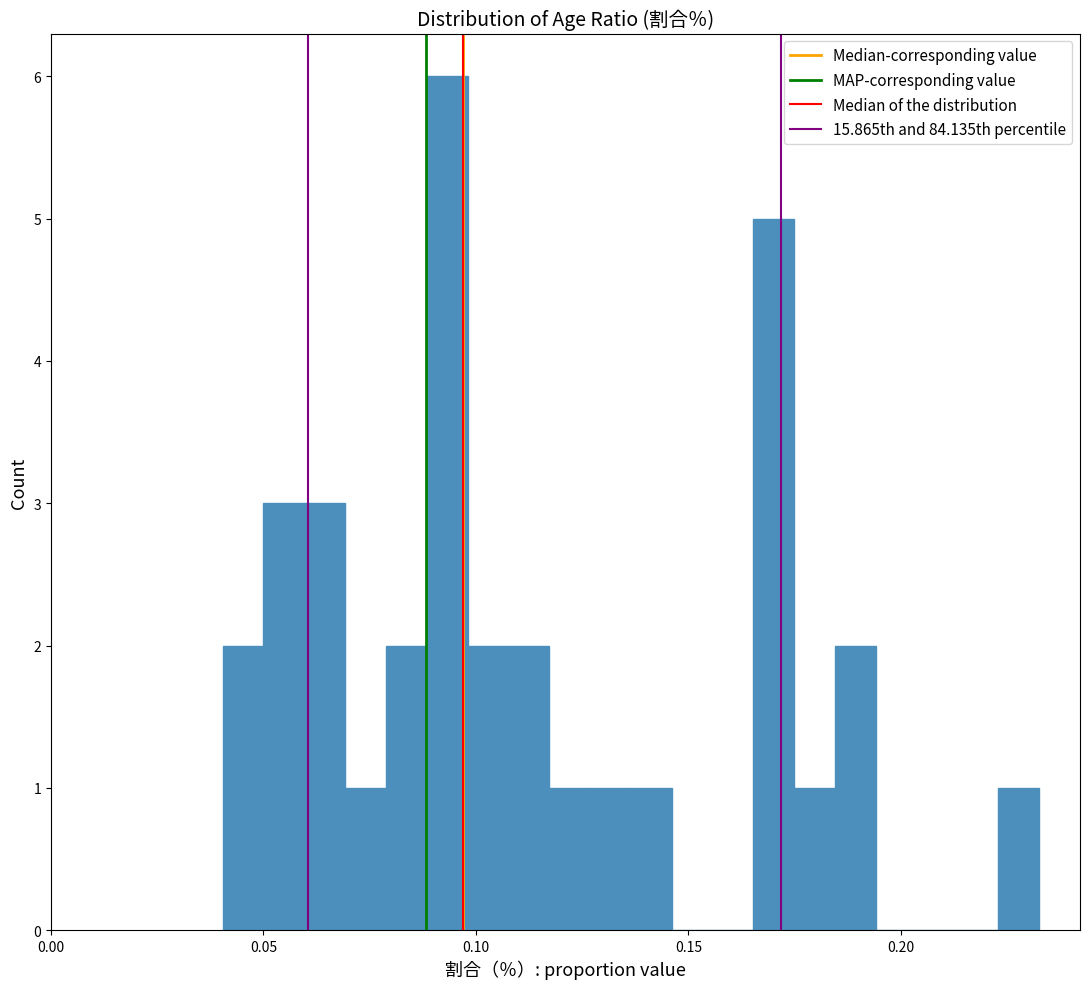

Read against the x-axis, roughly where is the centre of the tallest bar?

0.095